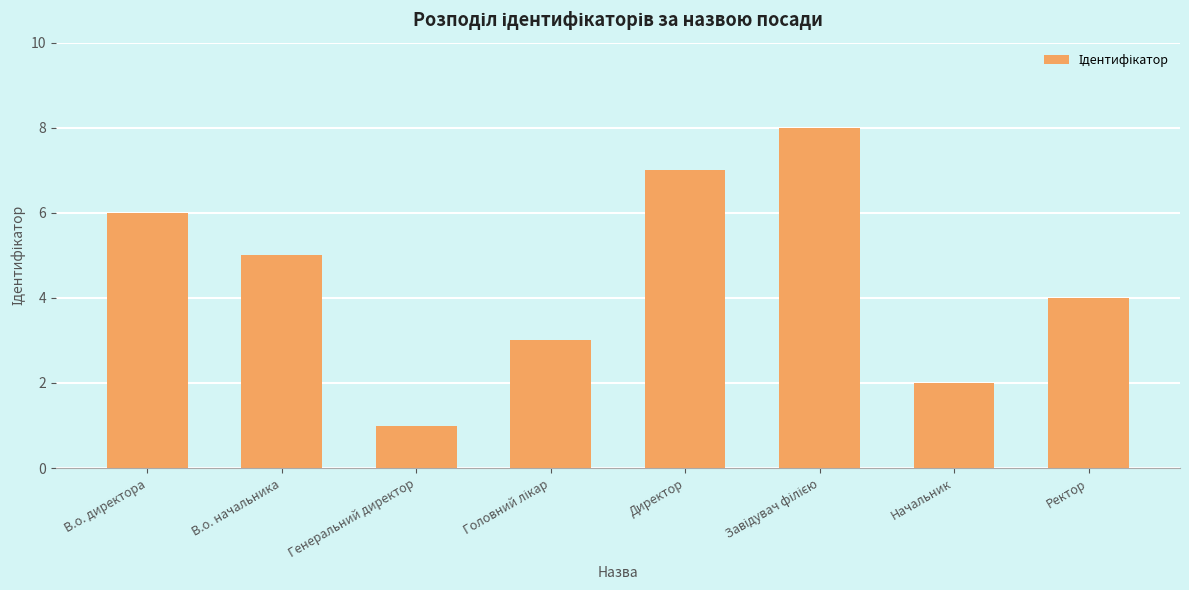

Where does the data first go above 5?

В.о. директора